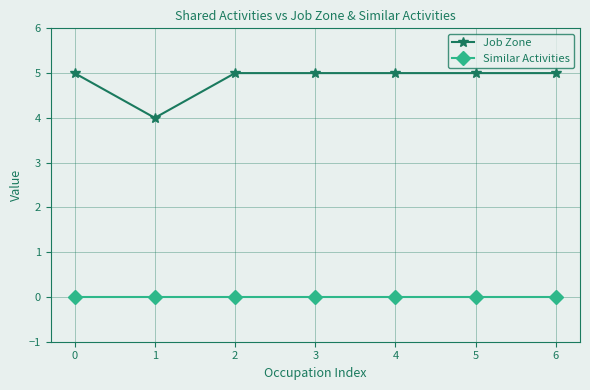

Reading left to right, transcribe all the data shown in this chart.

Job Zone: 5	4	5	5	5	5	5
Similar Activities: 0	0	0	0	0	0	0